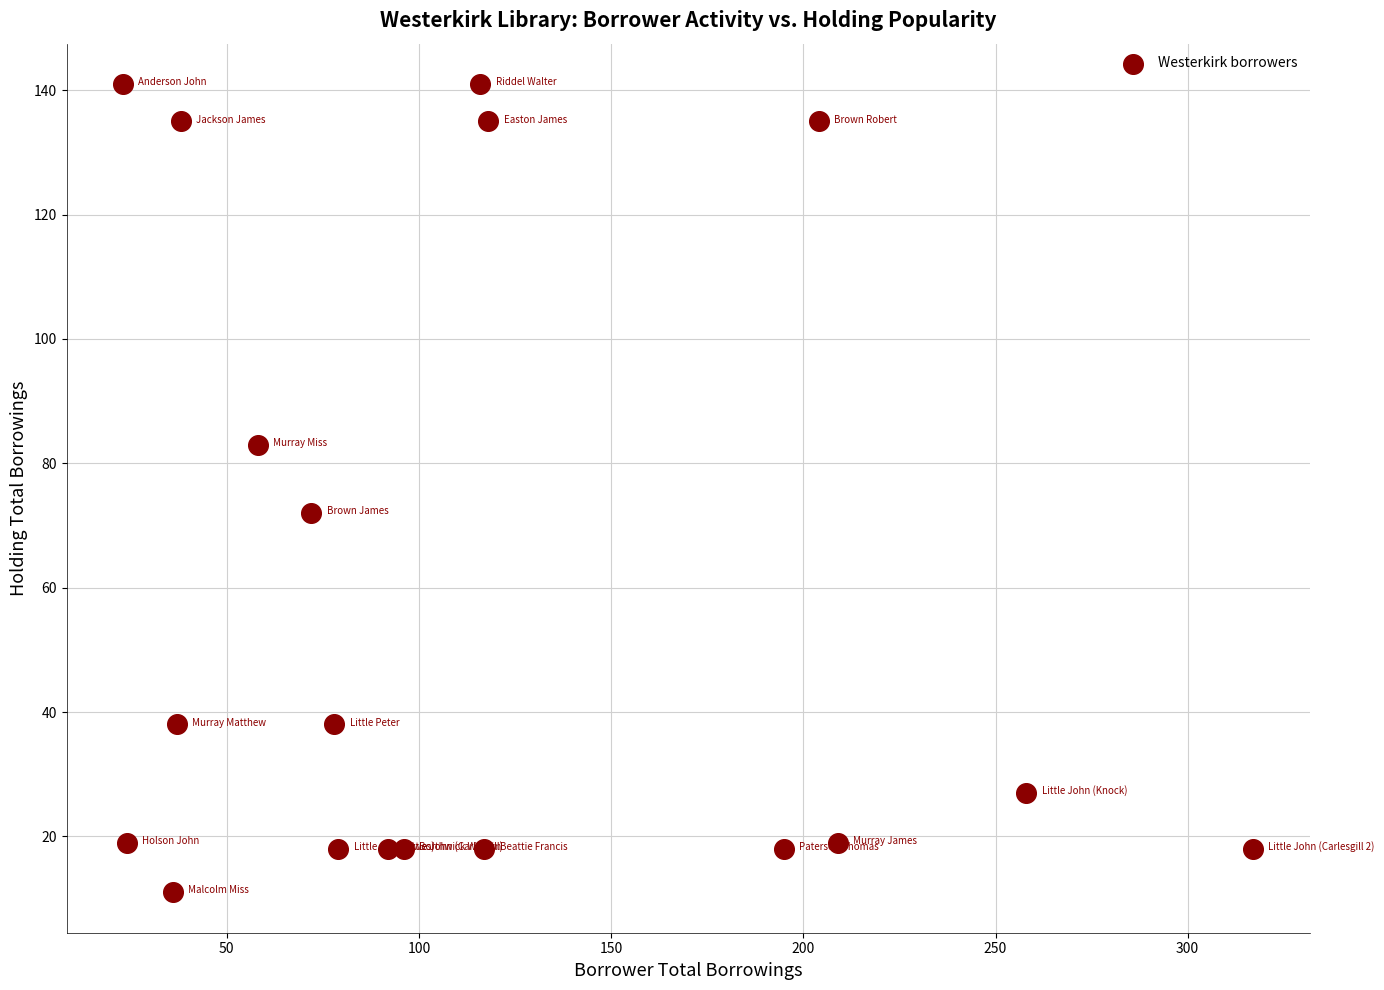

What is the range of X values (max minus min)?

294